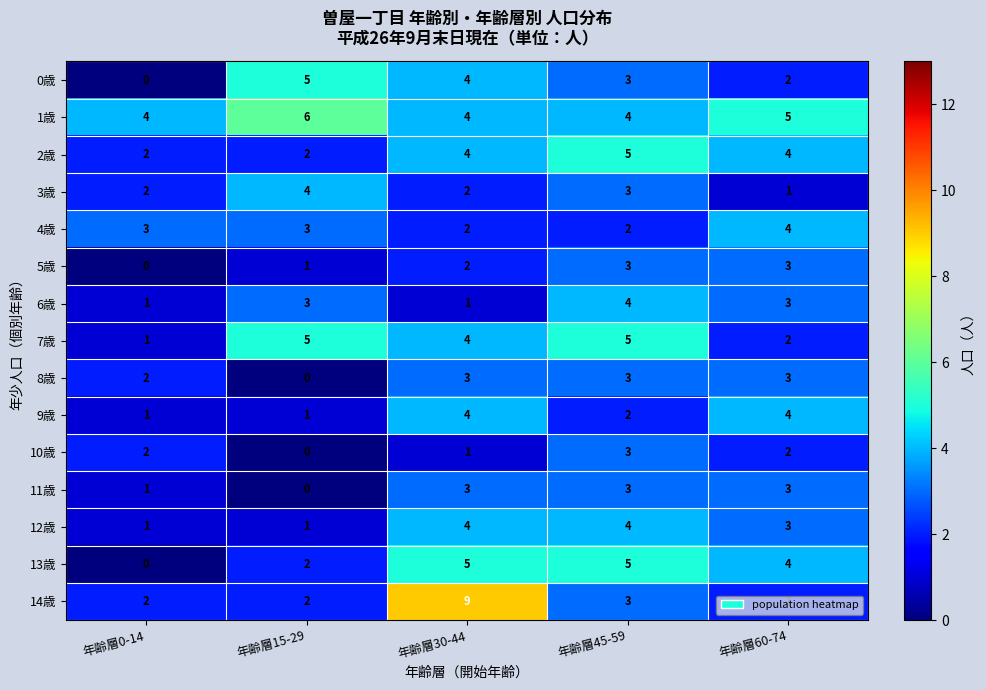

Count the 12歳 values in the range 1 to 4.

5